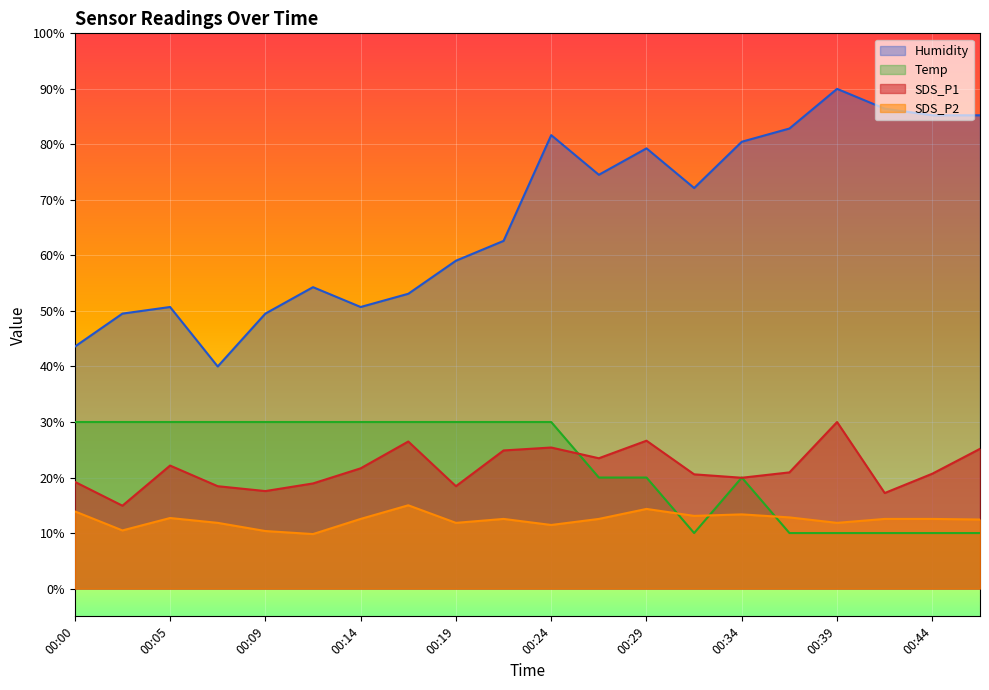

True or false: SDS_P2 and SDS_P1 intersect in this chart.

False